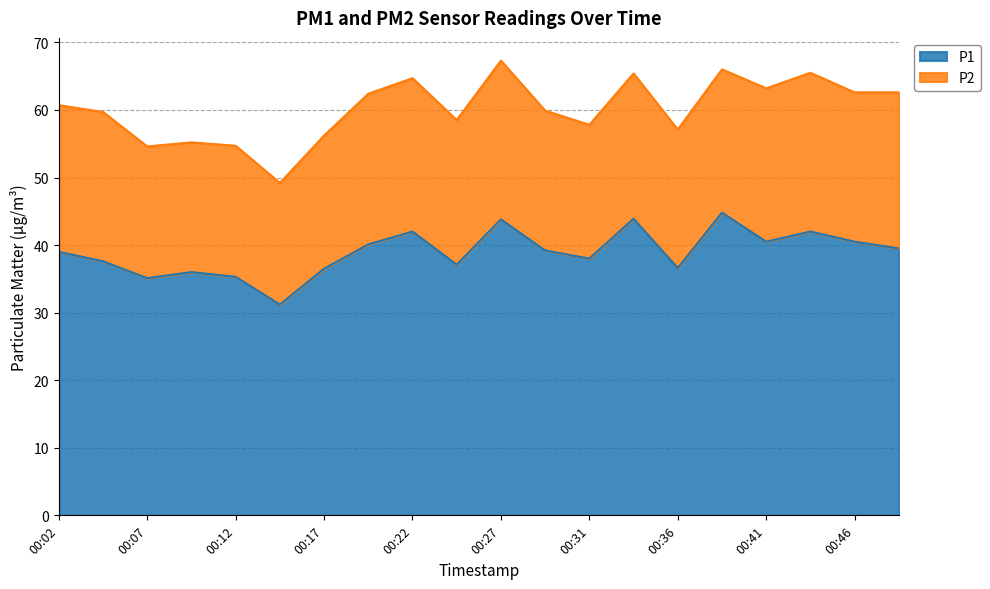

Which category has the highest value across all series?

00:39